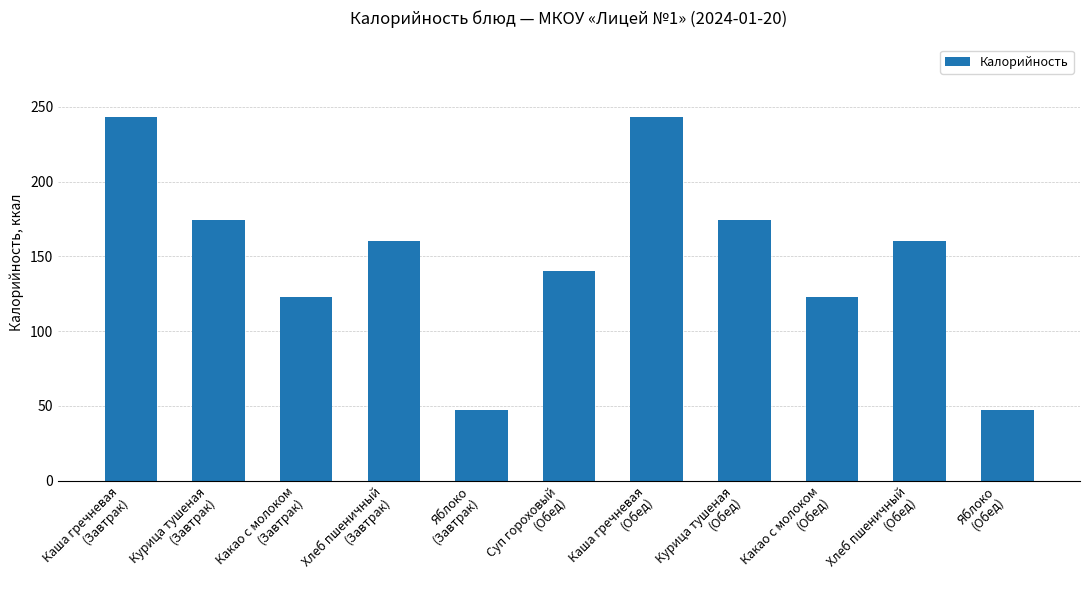

What is the label of the 7th bar from the left?

Каша гречневая
(Обед)